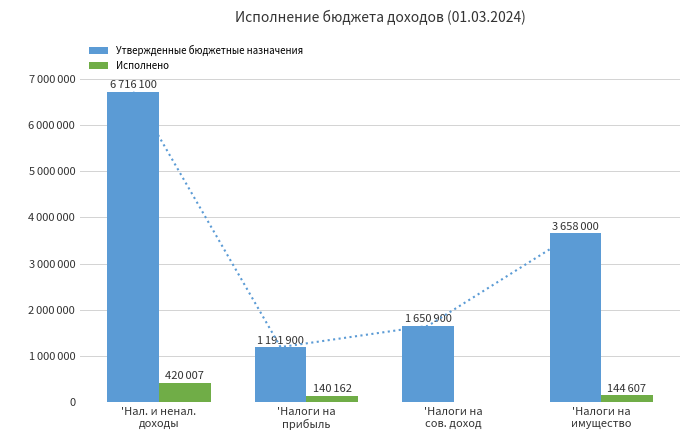

What is the spread (max minus min) of values at 'Налоги на
сов. доход?

1650900.0